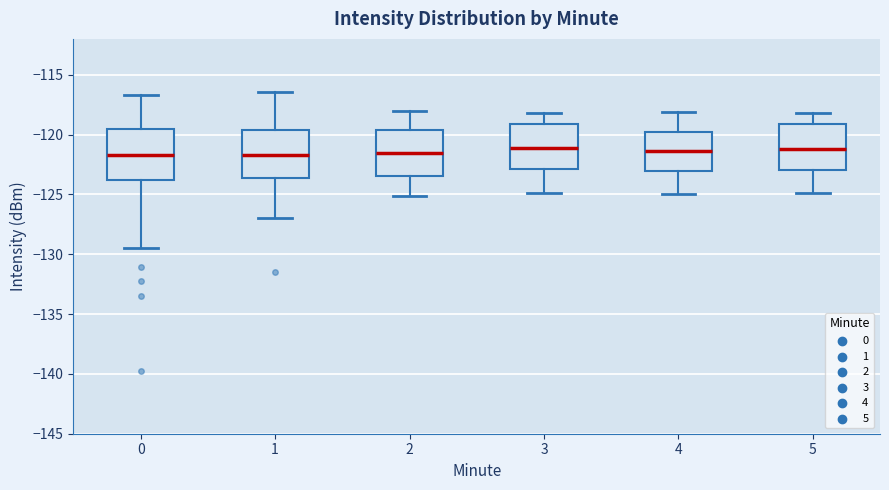

Where does the median line of the box at x = 1 sit on the y-axis? The values are not printed on the chart, so give them approximately, as read against the axis.

-121.5